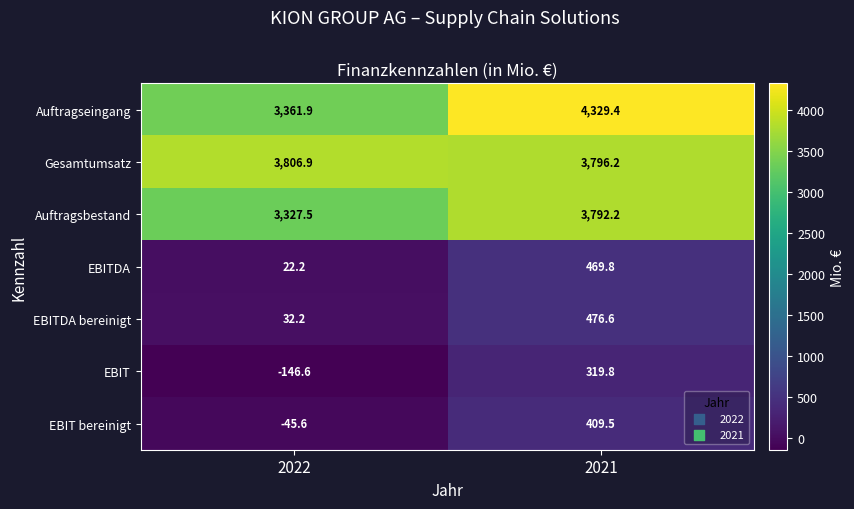

The Gesamtumsatz series shows 3806.9 at 2022. True or false?

True